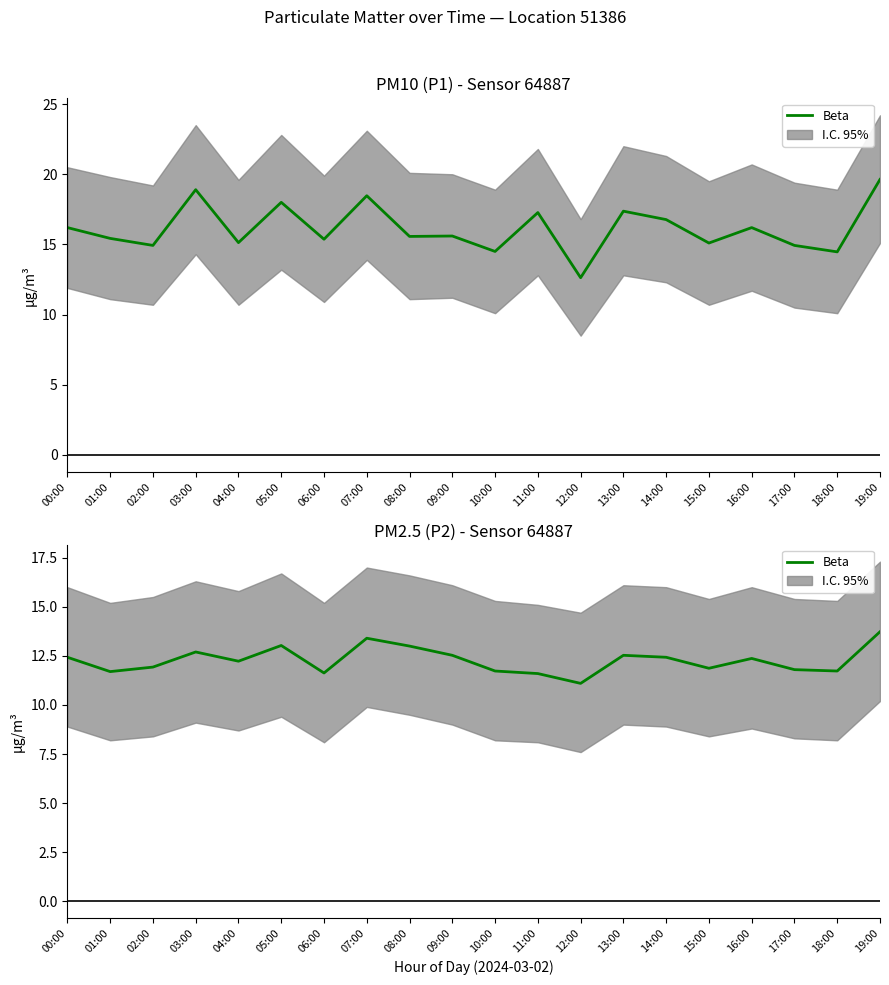

List the labels in order of value, smallest first.

12:00, 11:00, 06:00, 01:00, 10:00, 18:00, 17:00, 15:00, 02:00, 04:00, 16:00, 00:00, 14:00, 09:00, 13:00, 03:00, 08:00, 05:00, 07:00, 19:00